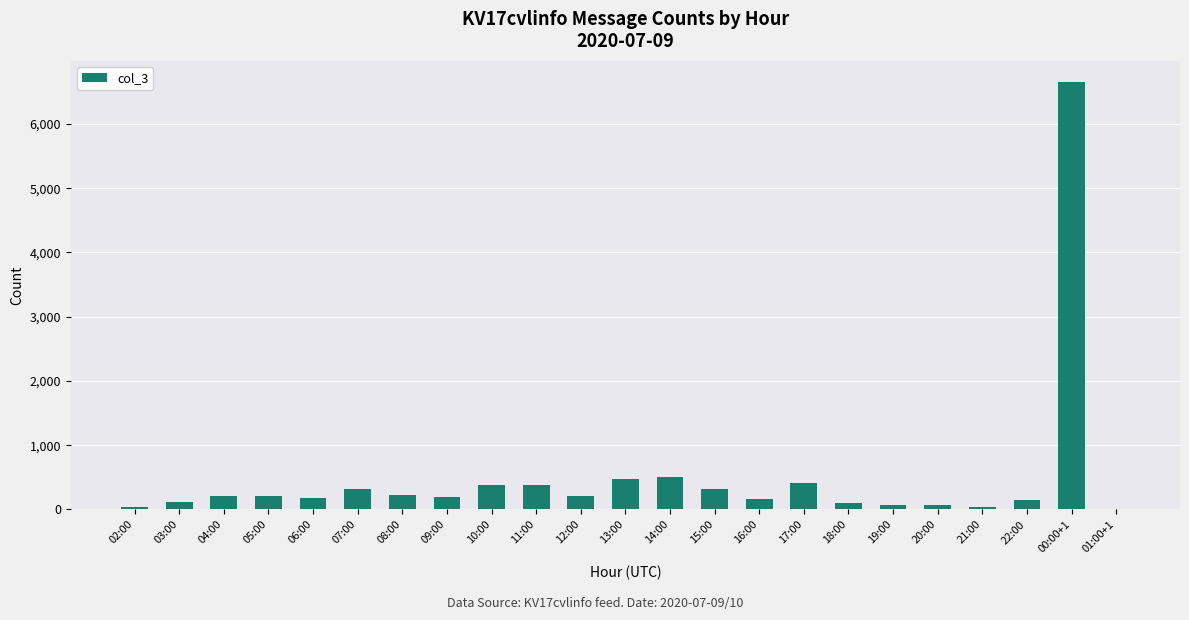

True or false: the data shows 386 at 10:00.

True